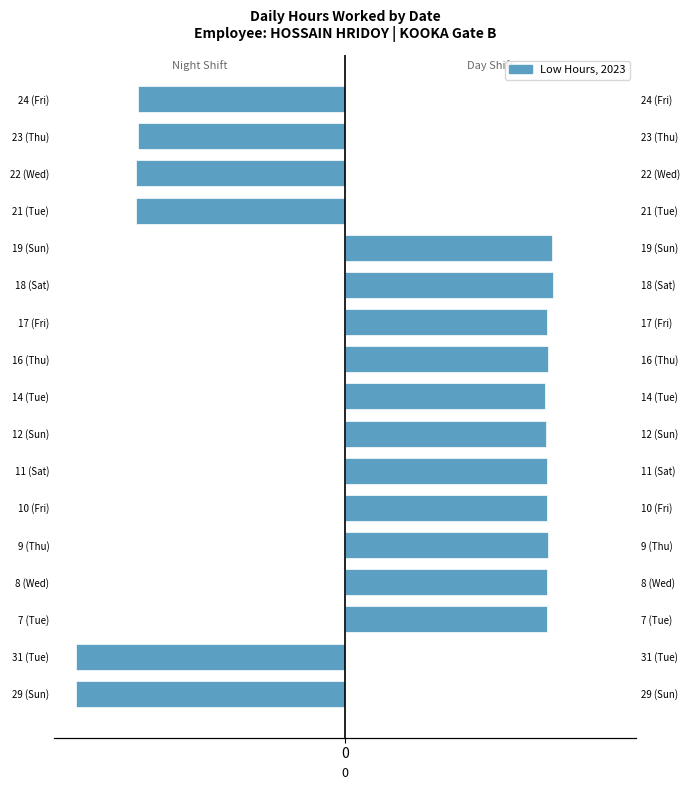

At how many categories does at least one series exceed 7?

11